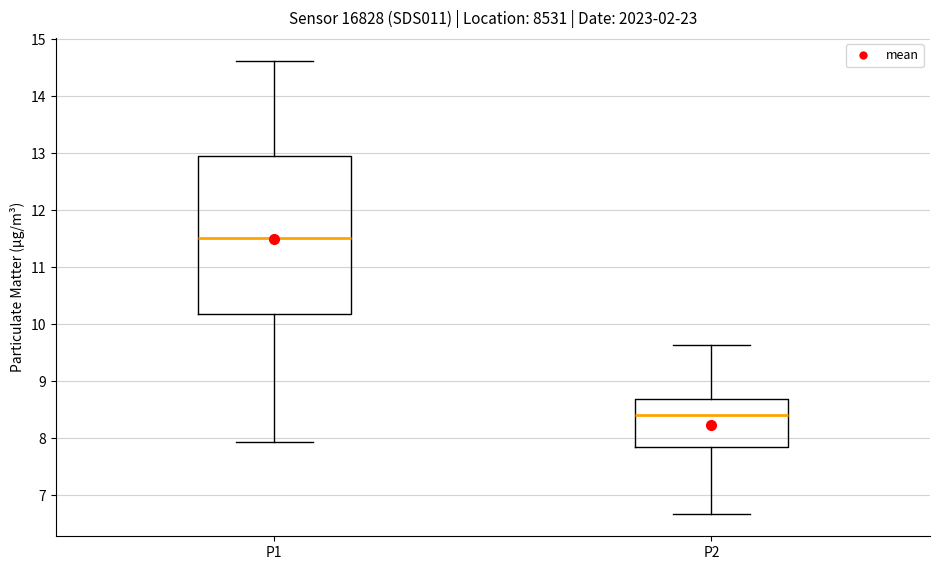

Comparing the boxes themselves (not the whiskers), which one is the tallest?

P1